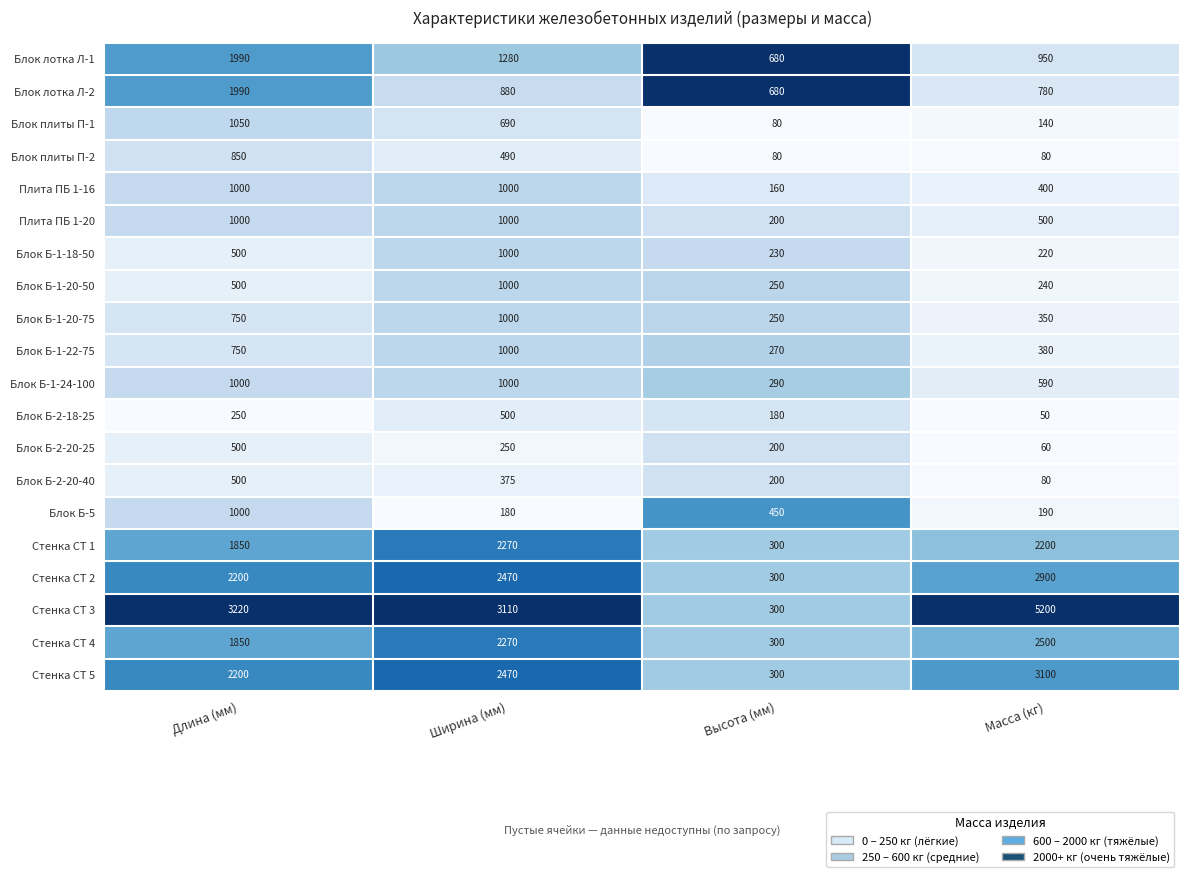

What is the difference between the maximum and minimum values in the Блок плиты П-2 series?

770